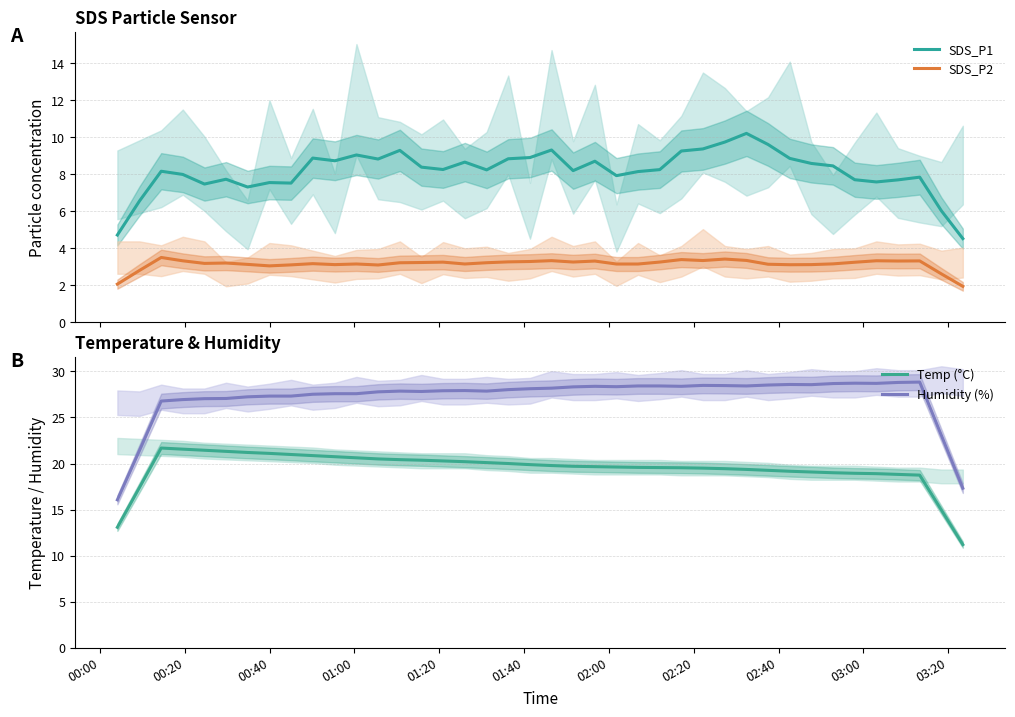

True or false: SDS_P2 and SDS_P1 cross at least once.

False